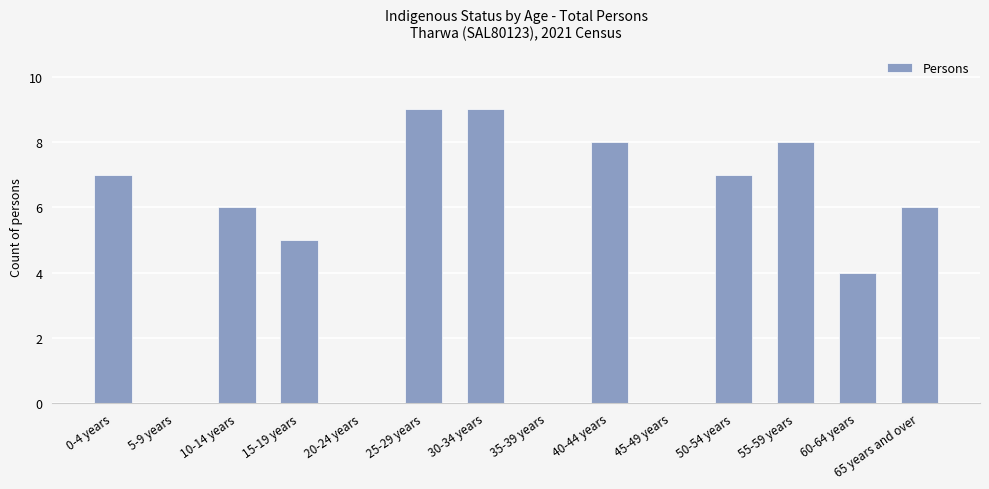

Does the chart contain stacked bars?

No